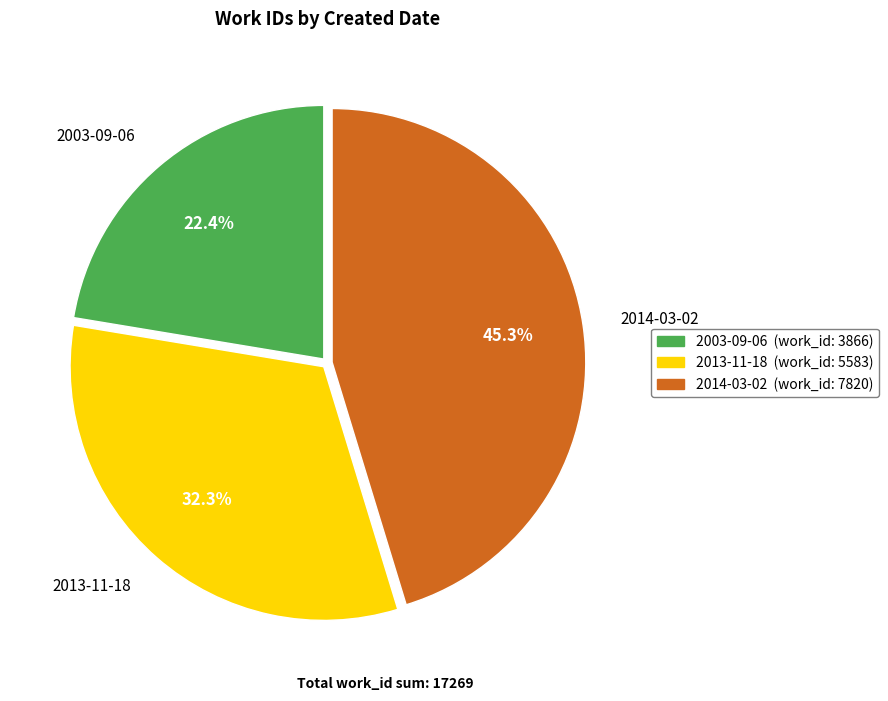

What percentage do 2003-09-06 and 2014-03-02 together represent?

67.7%